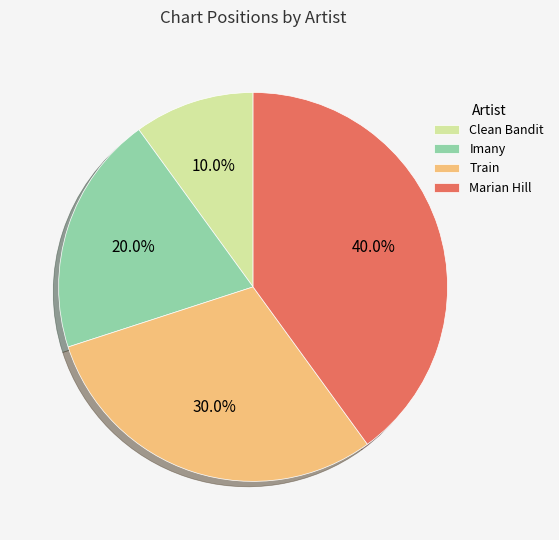

The Imany slice represents 30% of the pie. True or false?

False